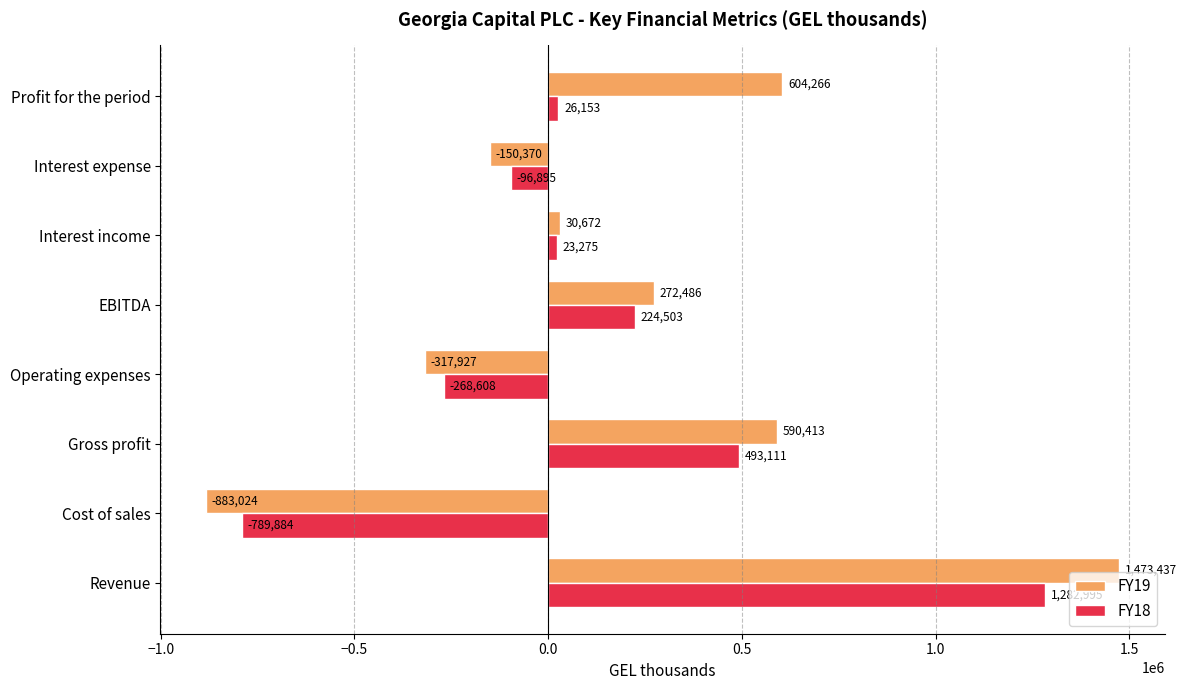

At which label is FY19 closest to 295206?

EBITDA